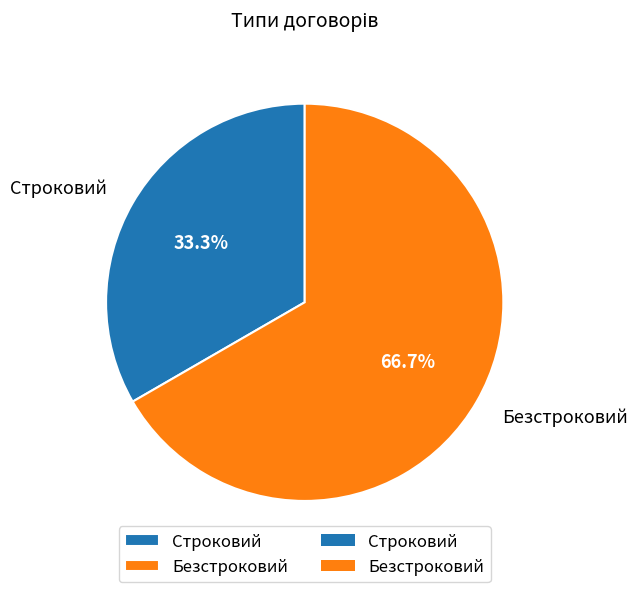

To the nearest percent, what portion does Безстроковий represent?

67%